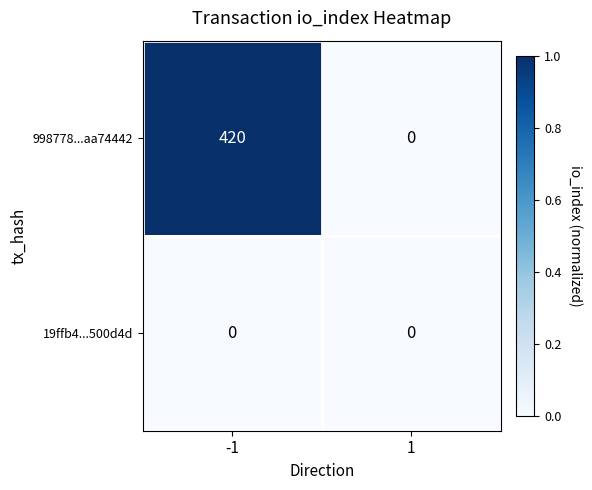

List the series in order of their peak value, lowest first.

19ffb4...500d4d, 998778...aa74442